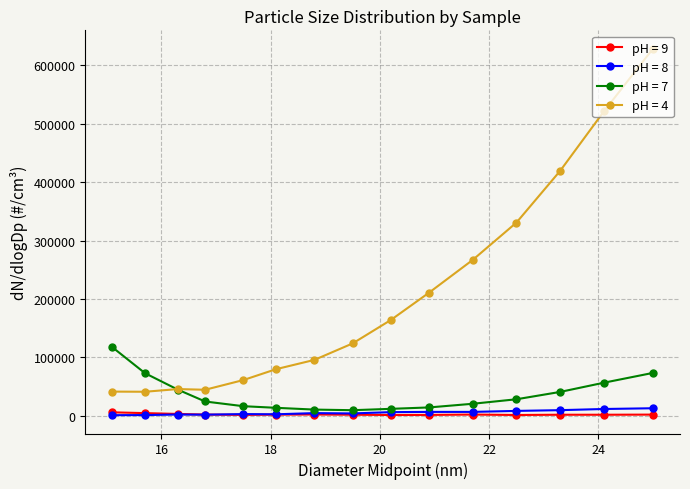

Which series has the widest spread of values?

pH = 4